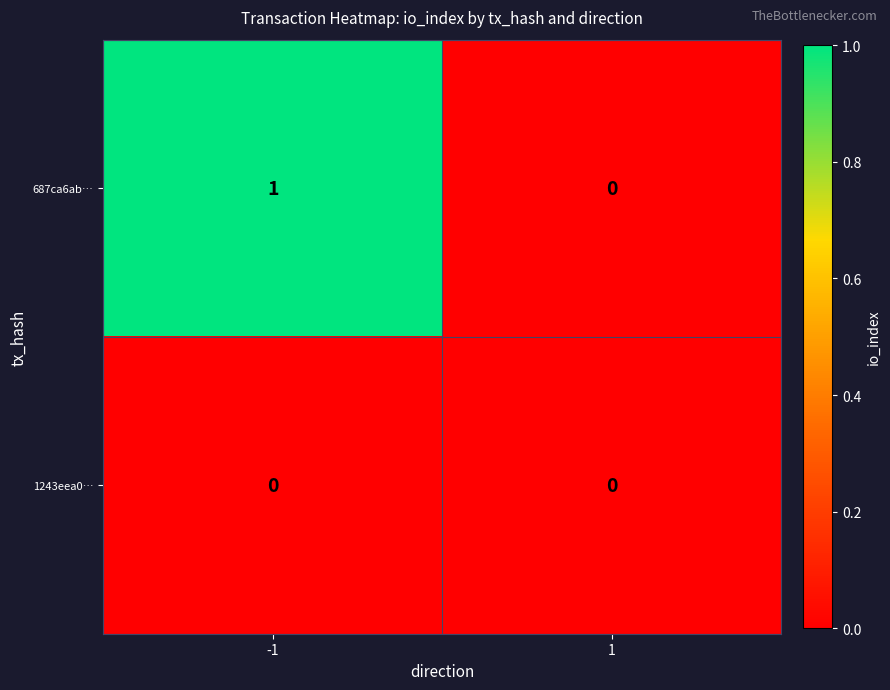

The value of 1243eea0… at 1 is 0. True or false?

True